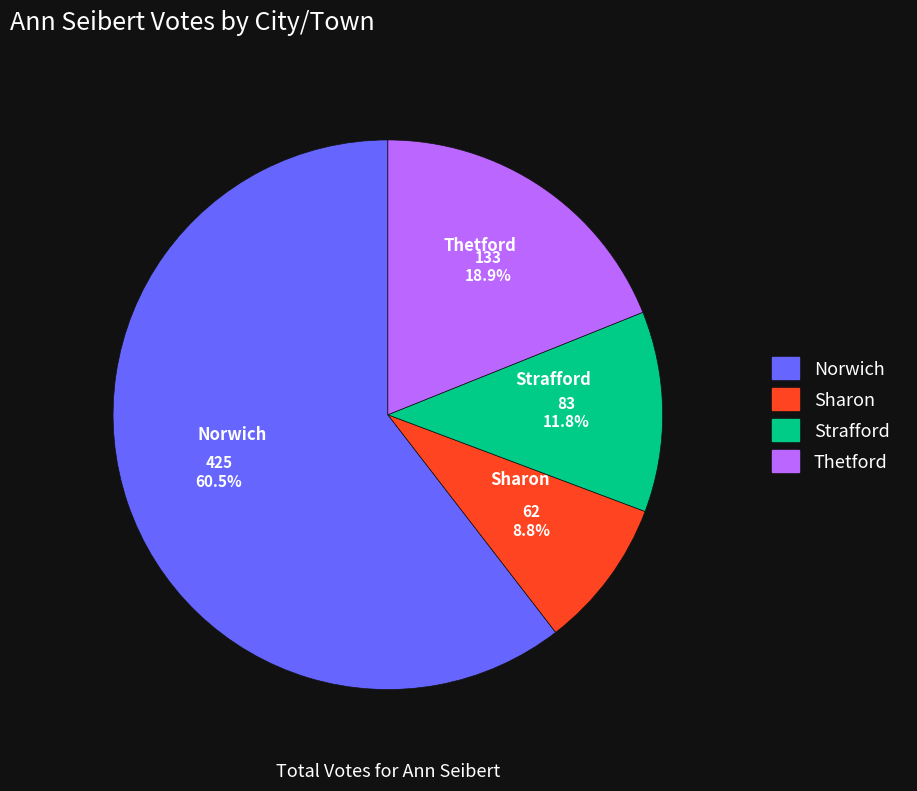

Count the number of slices in the pie.

4